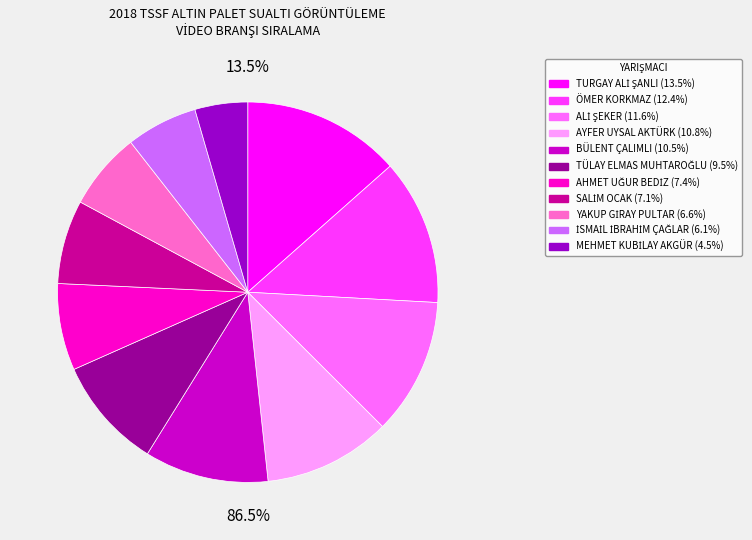

To the nearest percent, what is the difference between the largest and smallest slice percentages?

9%